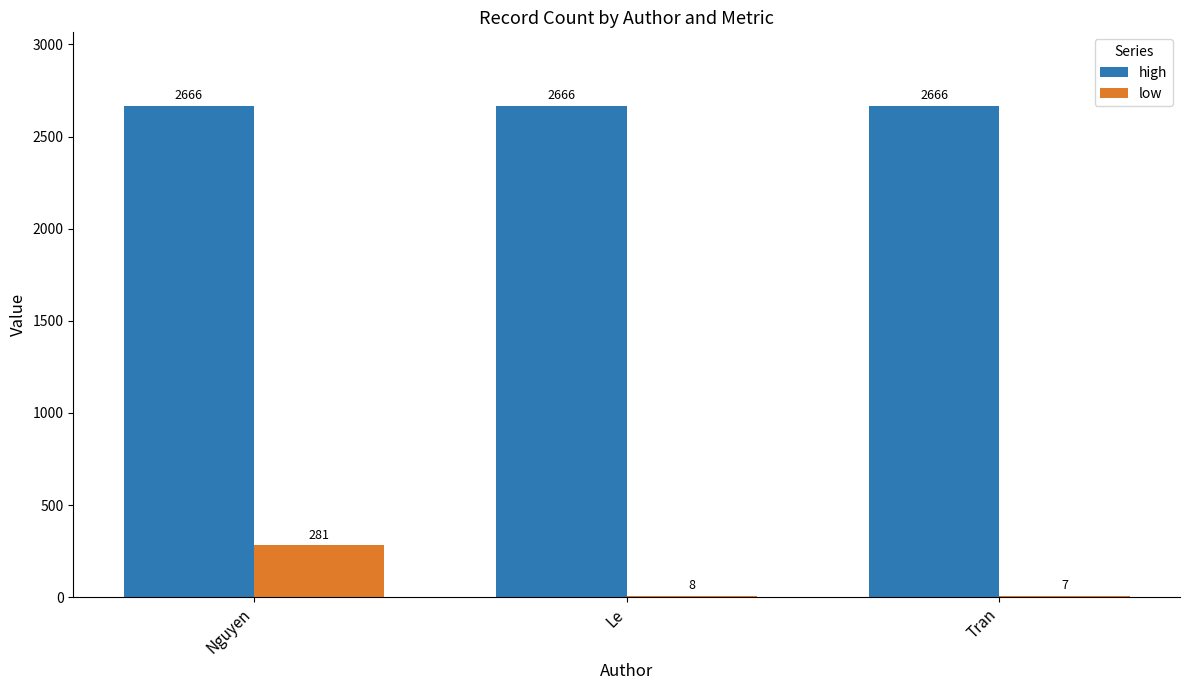

Between Nguyen and Le, which series saw the biggest shift?

low